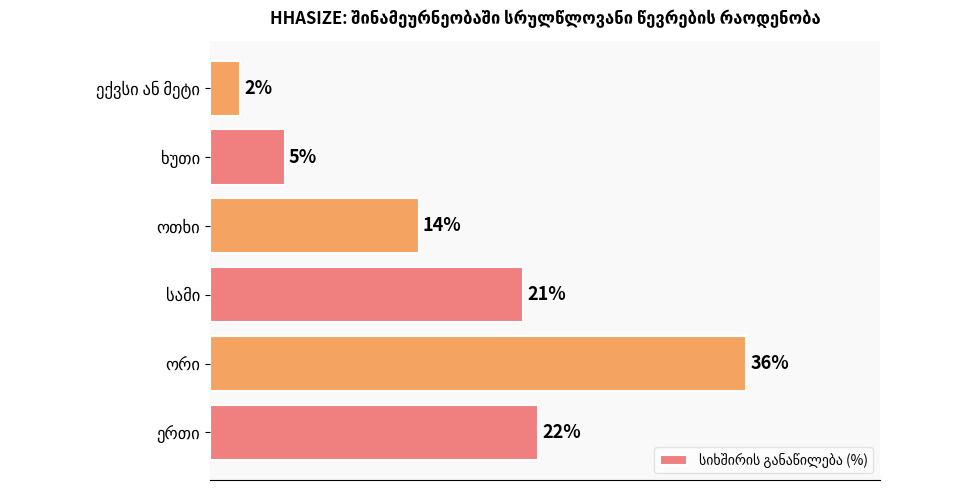

Are the bars horizontal?

Yes